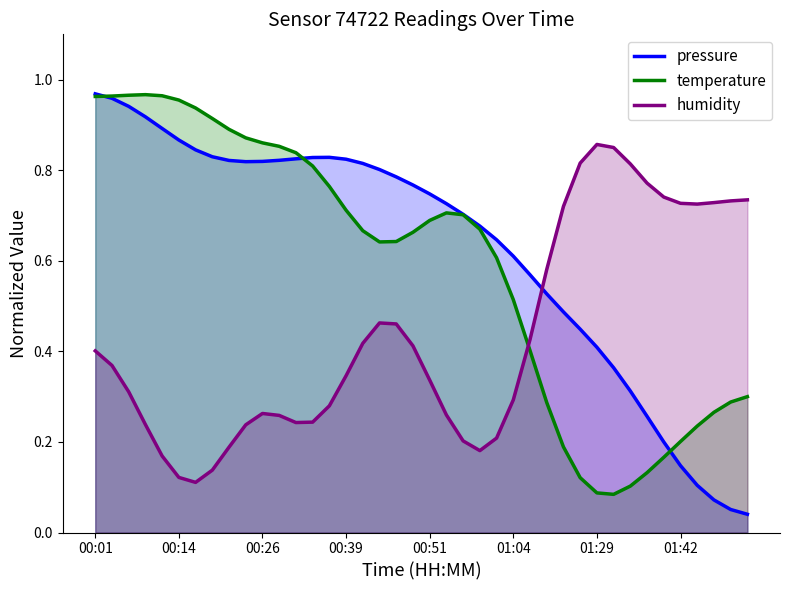

Which series has the largest total across all categories?

pressure